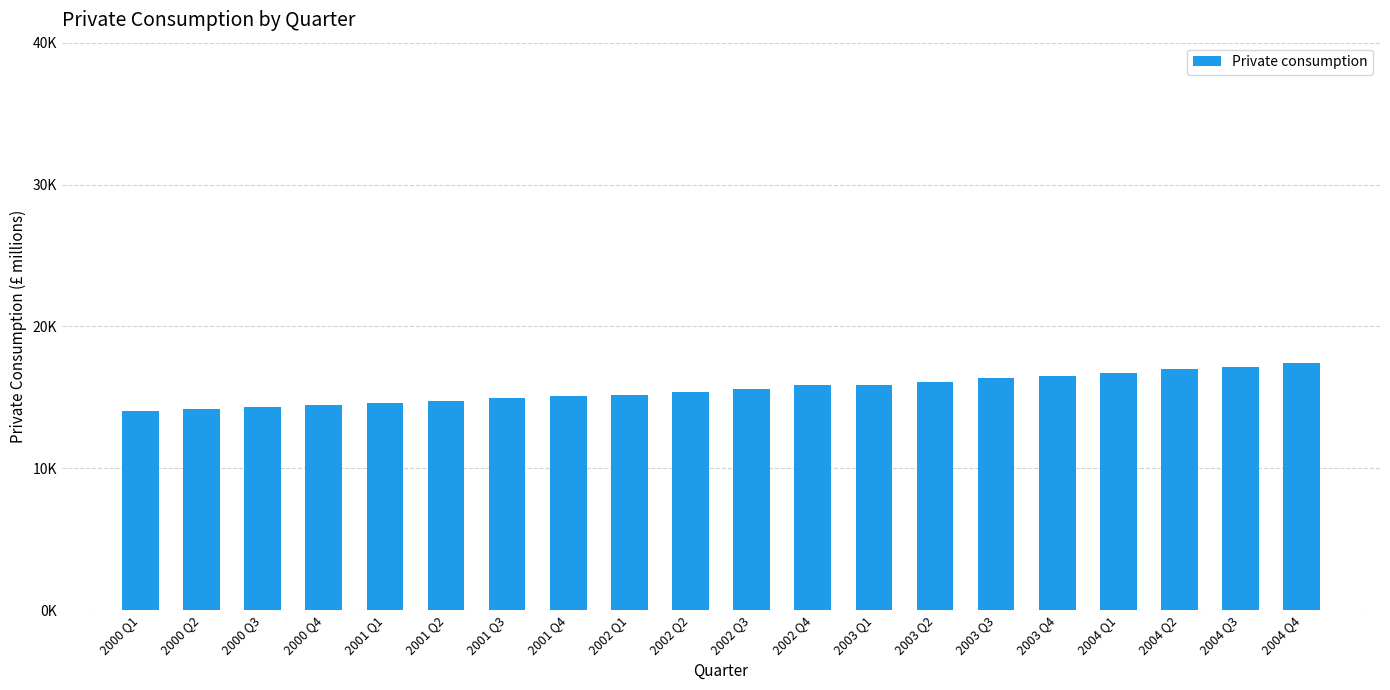

Reading left to right, list all the values displayed in this chart.

2000 Q1=14058.9	2000 Q2=14190.6	2000 Q3=14306.3	2000 Q4=14457.2	2001 Q1=14582.0	2001 Q2=14736.0	2001 Q3=14955.3	2001 Q4=15070.4	2002 Q1=15155.5	2002 Q2=15396.4	2002 Q3=15588.8	2002 Q4=15848.8	2003 Q1=15872.3	2003 Q2=16101.0	2003 Q3=16338.4	2003 Q4=16481.7	2004 Q1=16684.0	2004 Q2=16981.4	2004 Q3=17151.7	2004 Q4=17431.7